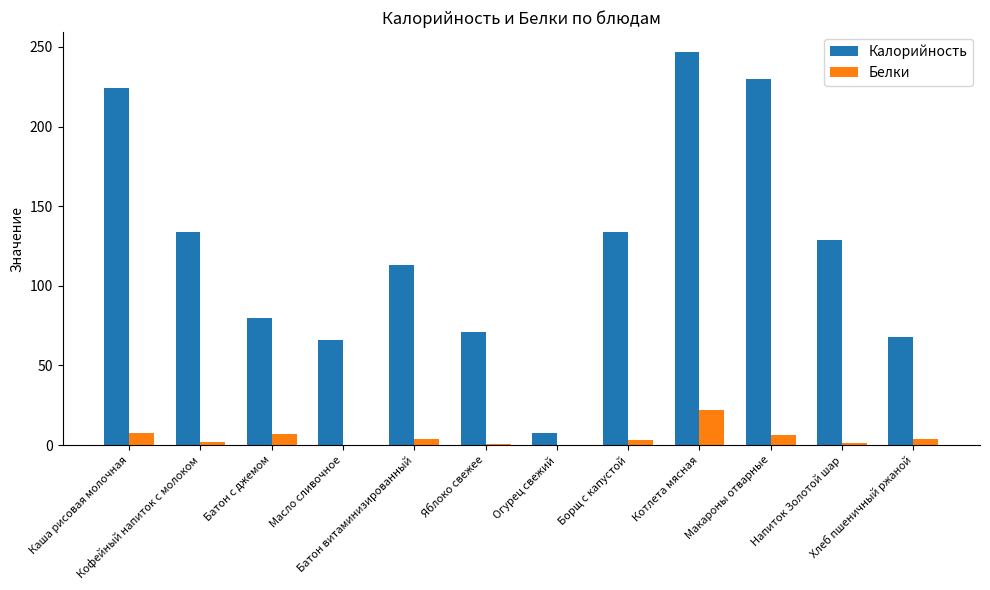

Which series has the largest total across all categories?

Калорийность